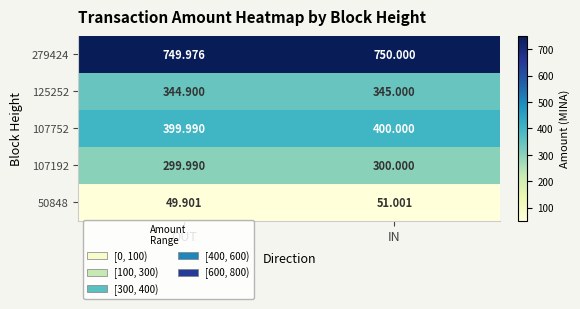

At which label does 125252 reach its minimum?

OUT